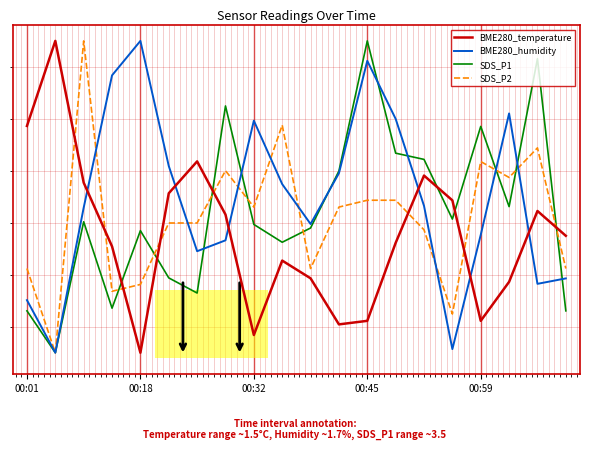

Which series has the widest spread of values?

BME280_temperature